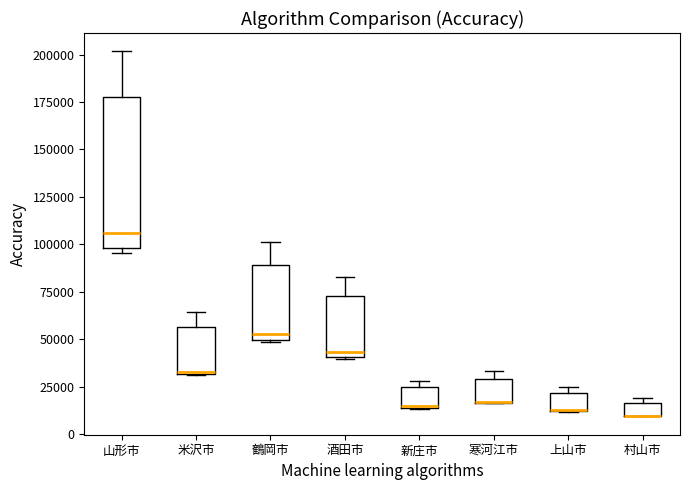

Which box is the tallest, from its lower edge to its upper edge?

山形市